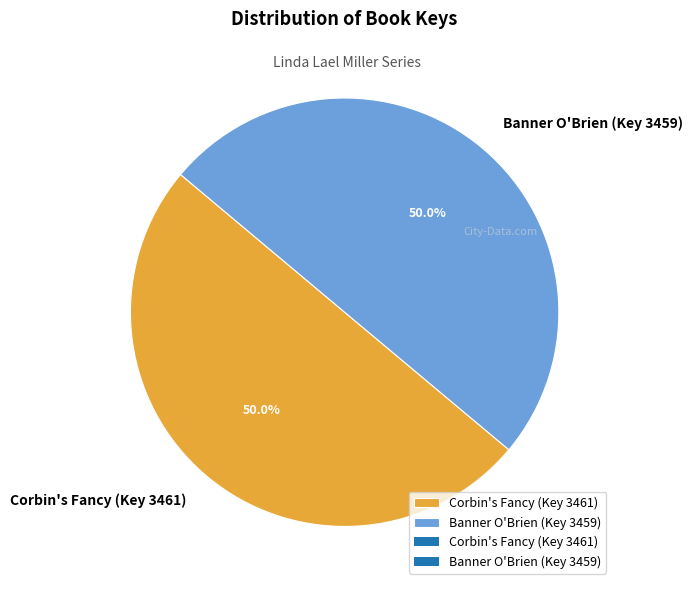

Approximately how many times larger is the value at Corbin's Fancy (Key 3461) compared to Banner O'Brien (Key 3459)?

1.0